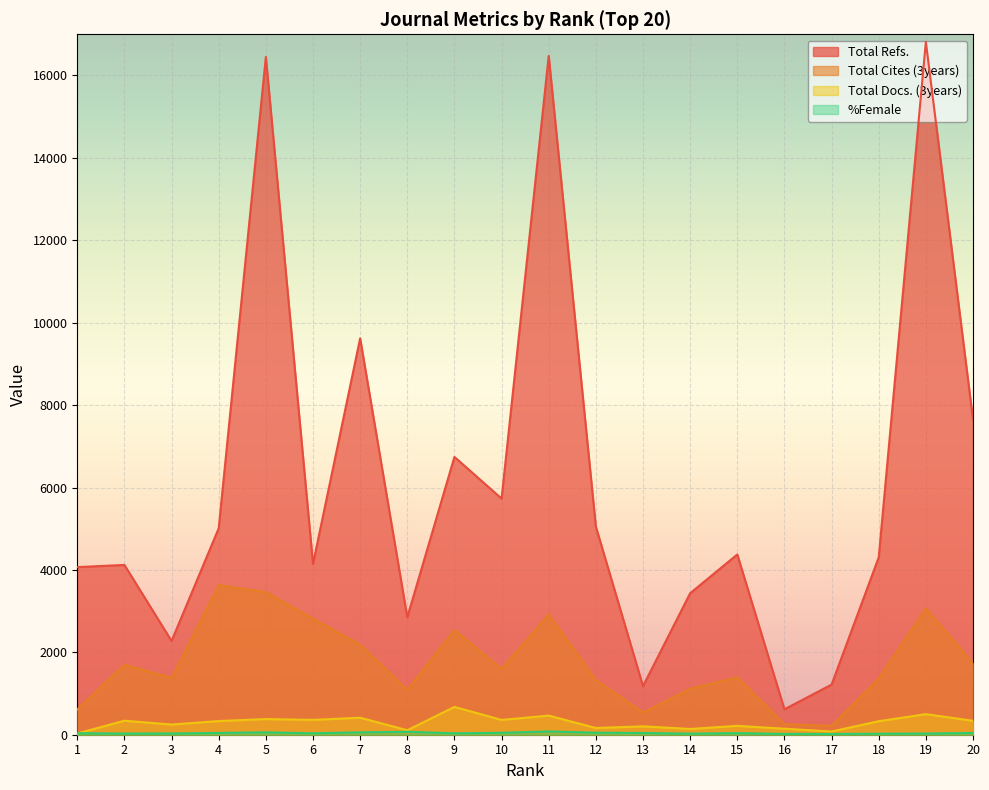

True or false: Total Cites (3years) and Total Docs. (3years) intersect in this chart.

False